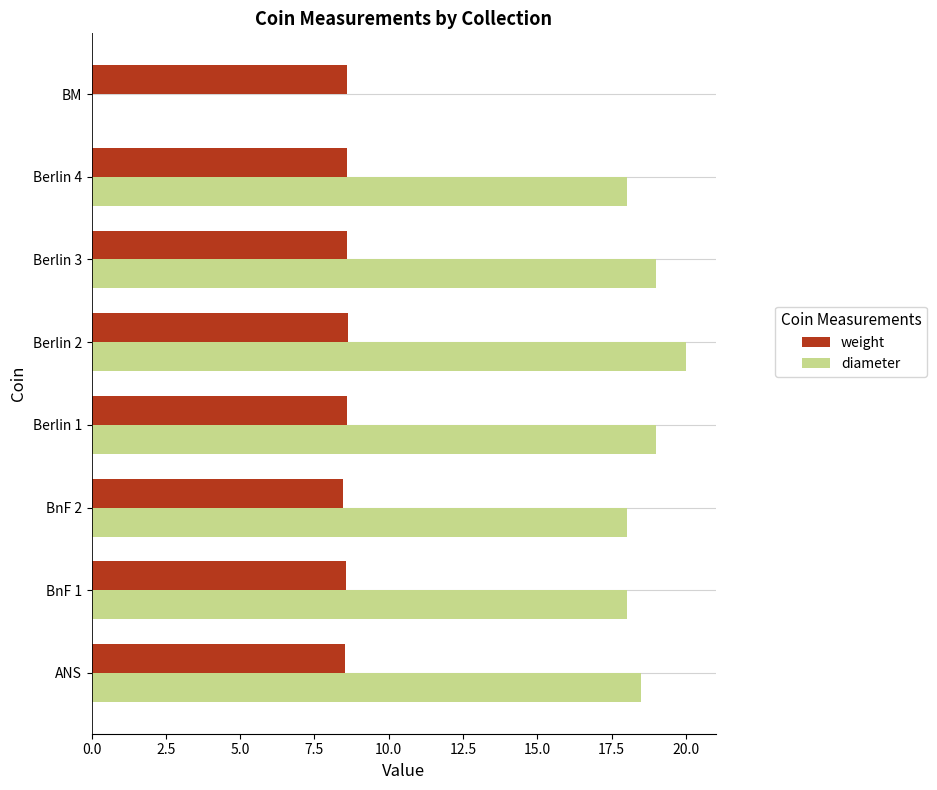

The weight series shows 14.4 at Berlin 4. True or false?

False